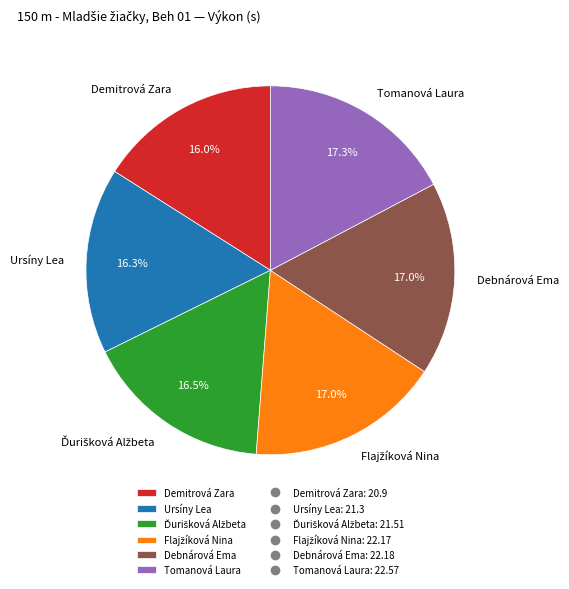

Do Tomanová Laura and Demitrová Zara together represent more than half of the pie?

No